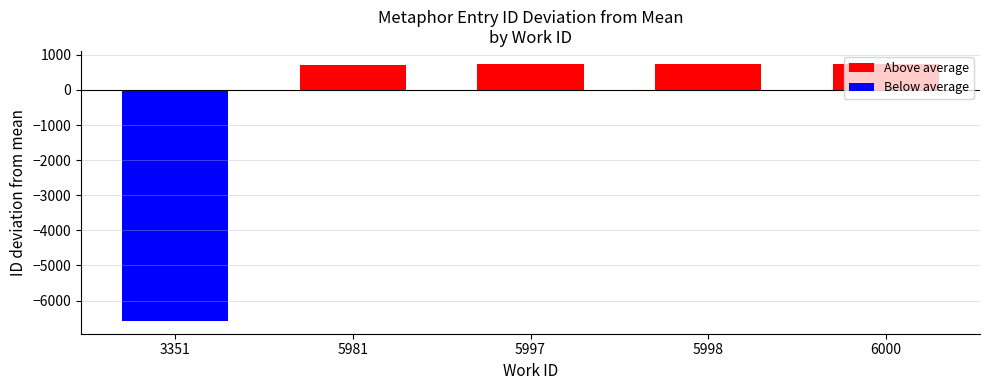

Between 5997 and 5997, which is larger?

5997